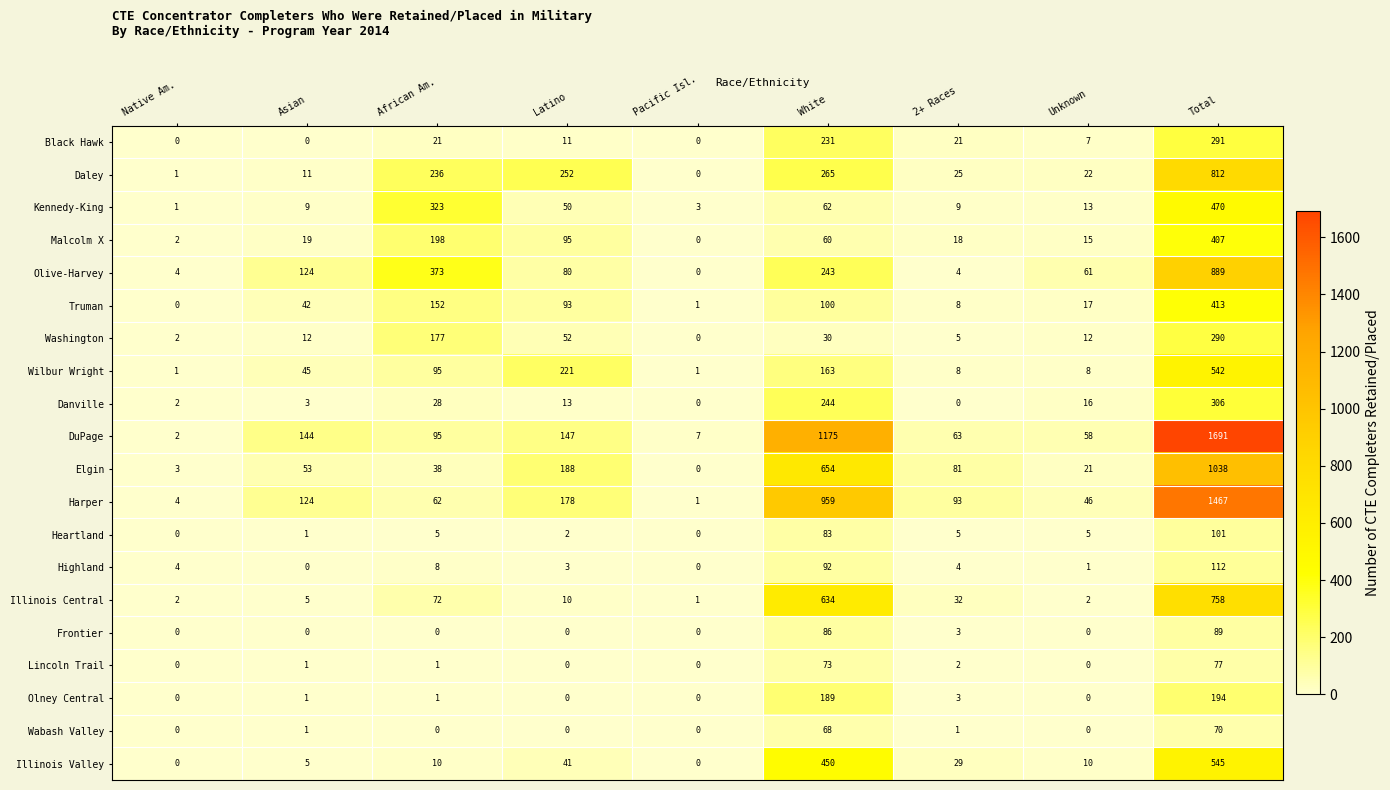

Which series has the largest range (max minus min)?

DuPage